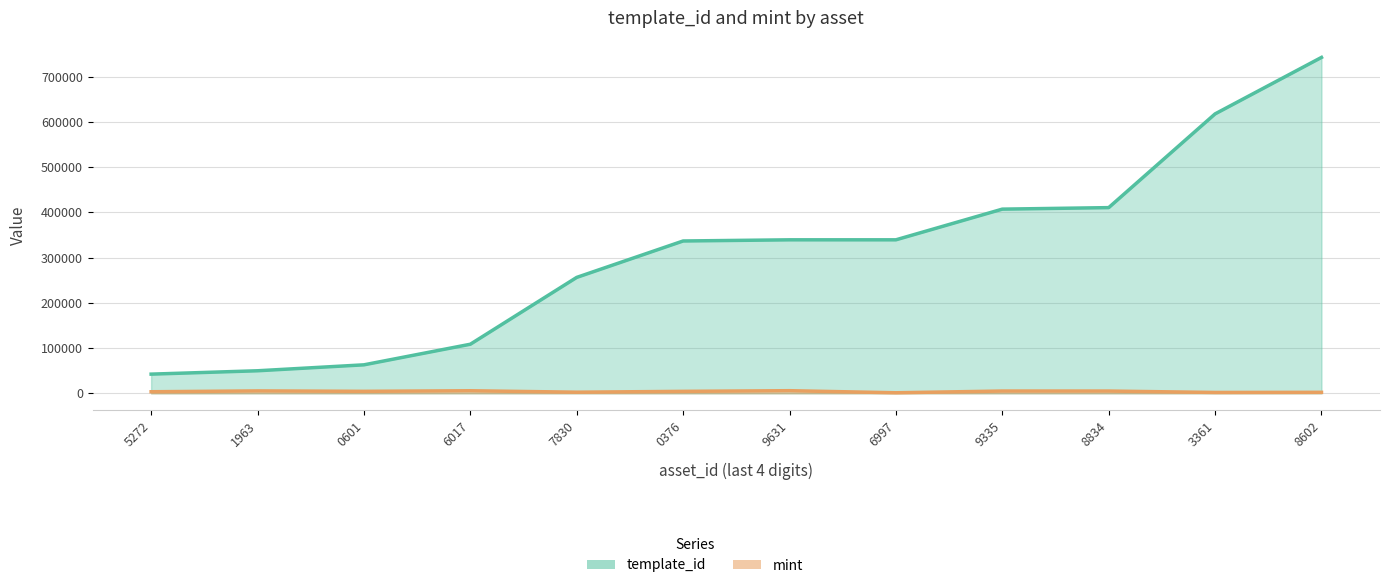

Which series has the largest total across all categories?

template_id